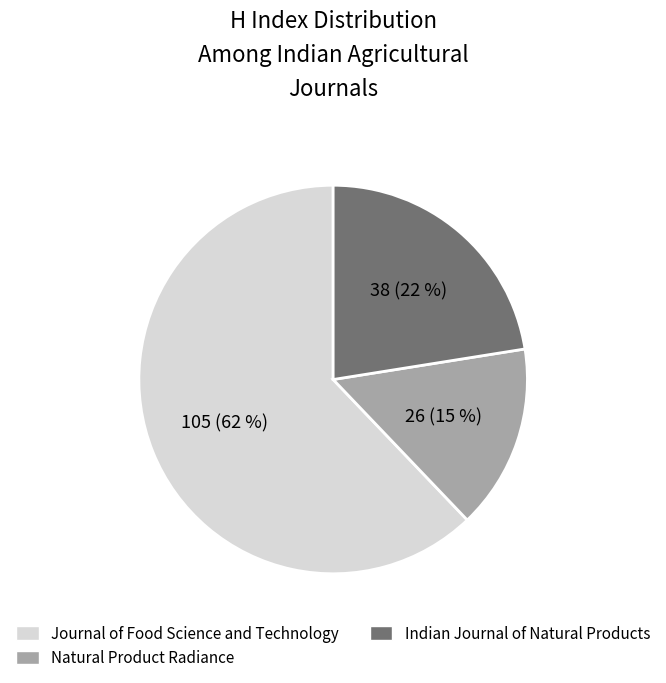

How many segments does this pie chart have?

3